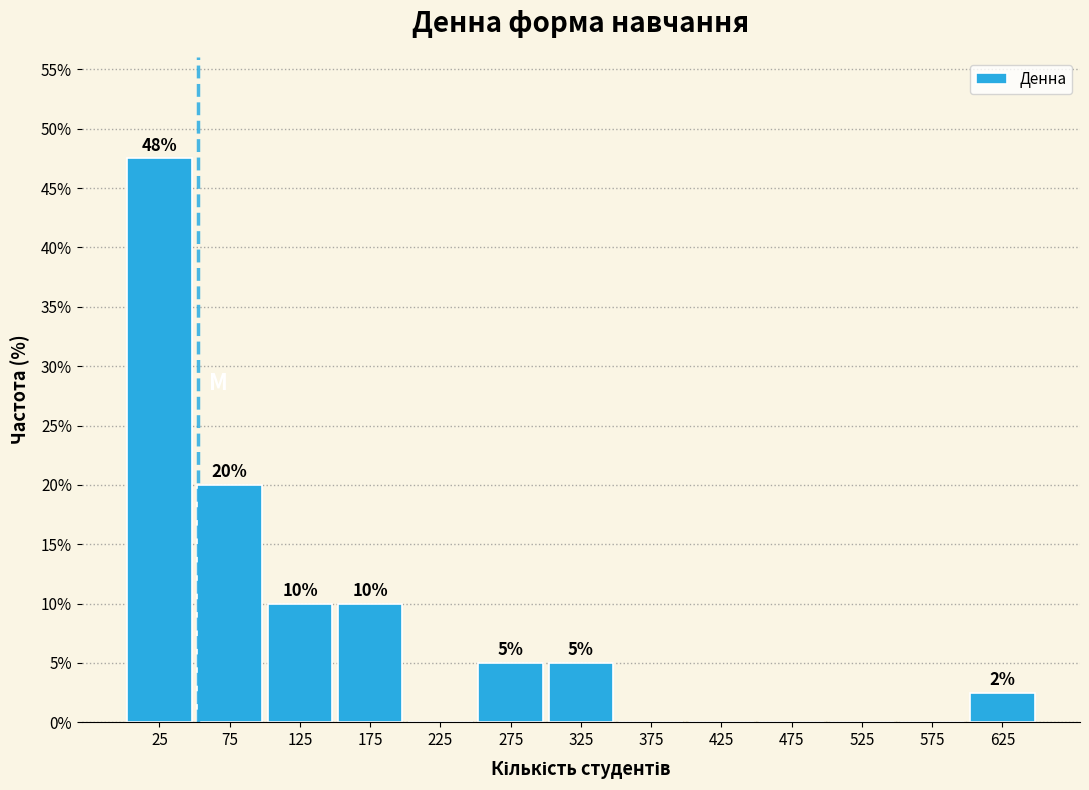

Which range on the x-axis has the tallest bar?

0 to 50